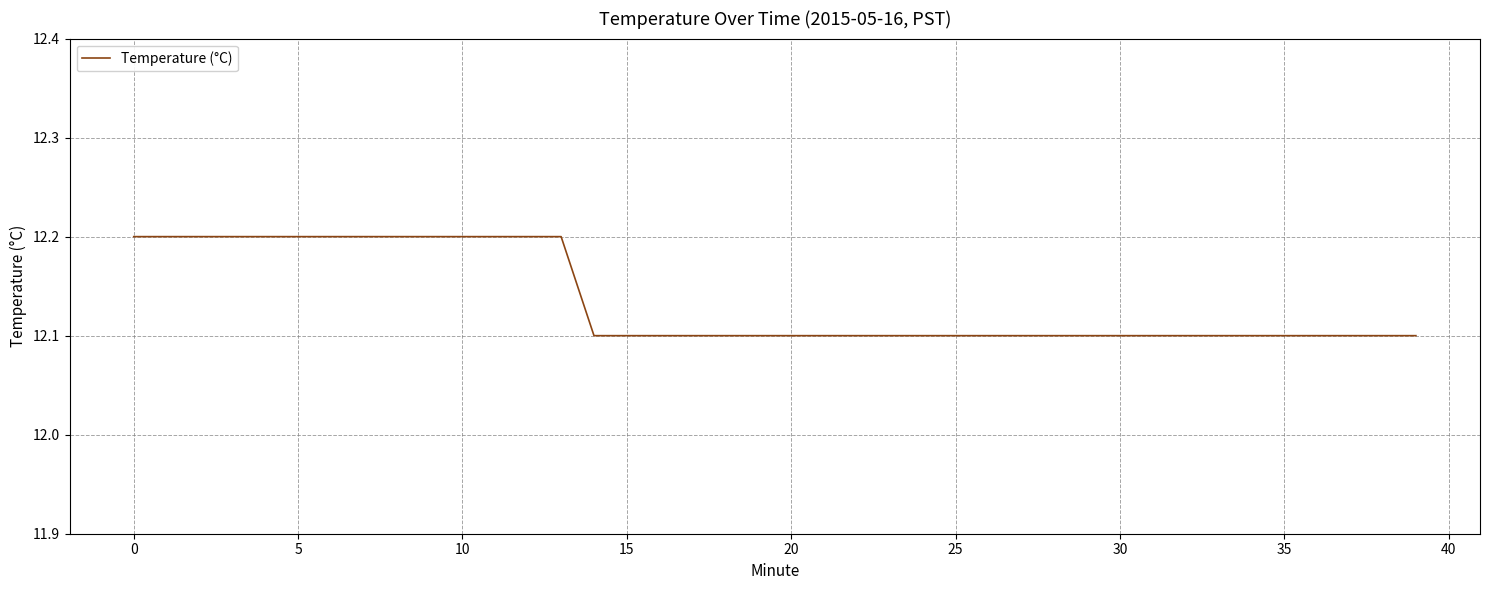

What is the smallest value displayed?

12.1